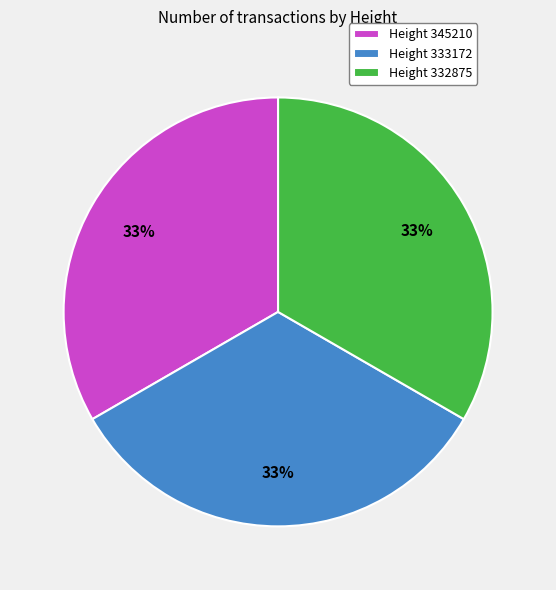

To the nearest percent, what is the average slice percentage?

33%